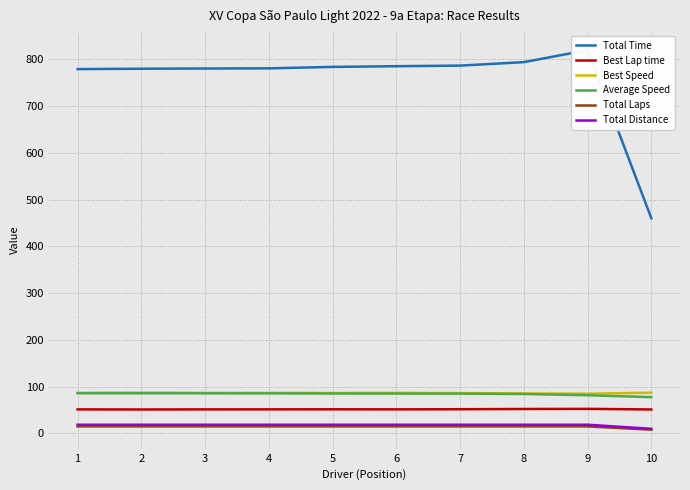

What is the sum of the Best Speed values at 10 and 1?

174.0